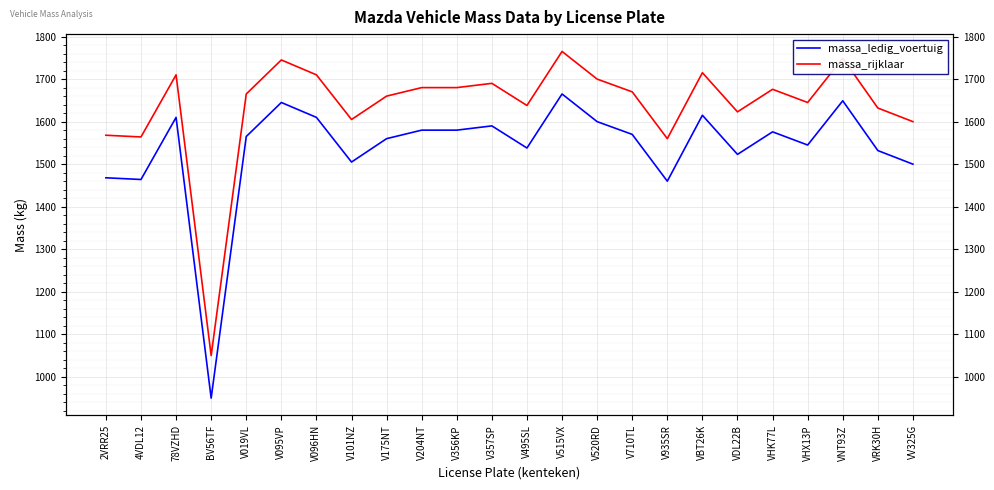

At 2VRR25, list the series in order from largest to smallest.

massa_rijklaar, massa_ledig_voertuig